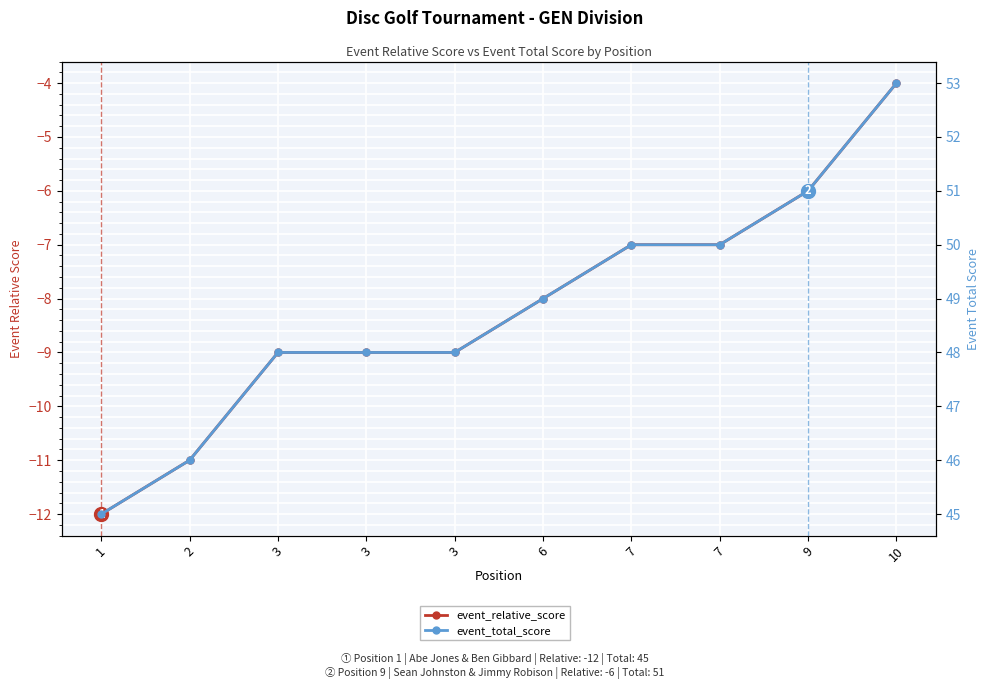

Reading left to right, what are all the values shown in this chart?

event_relative_score: -12	-11	-9	-9	-9	-8	-7	-7	-6	-4
event_total_score: 45	46	48	48	48	49	50	50	51	53